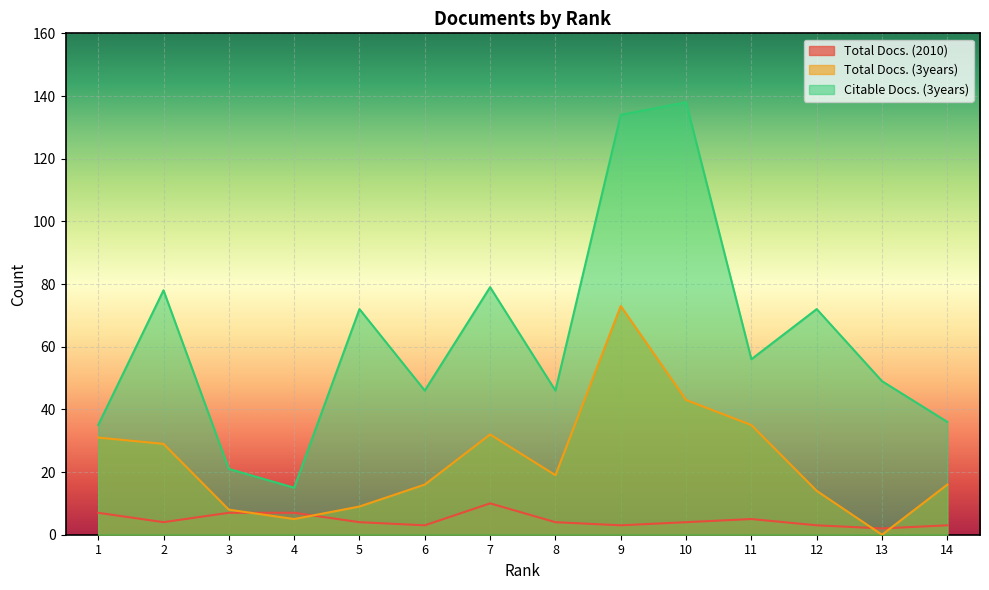

At which label does Citable Docs. (3years) first exceed 56?

2